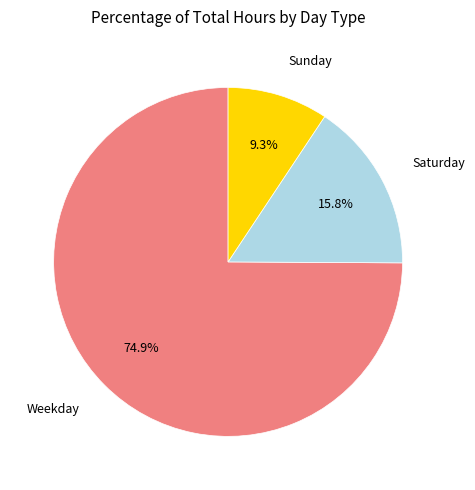

To the nearest percent, what is the difference between the largest and smallest slice percentages?

66%